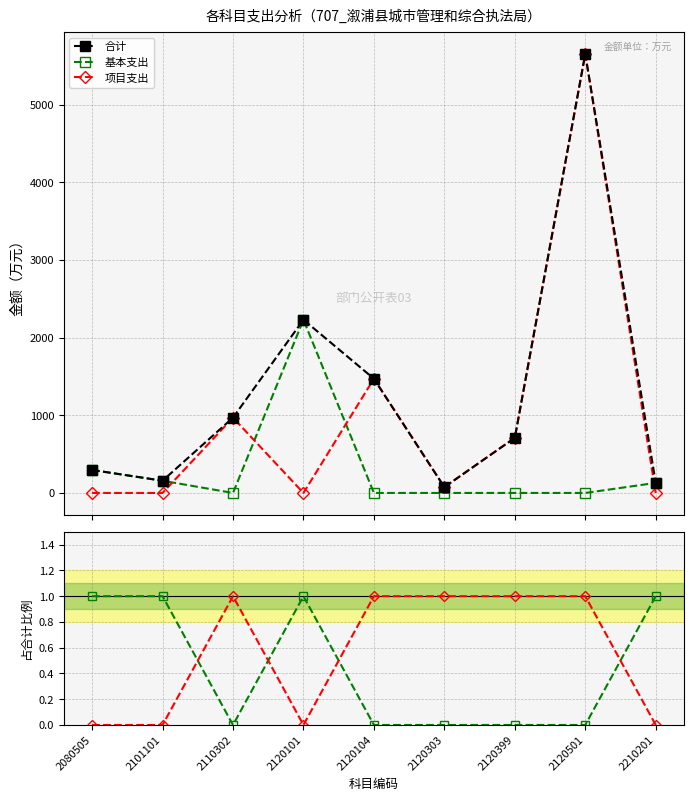

How many lines are shown in the chart?

5